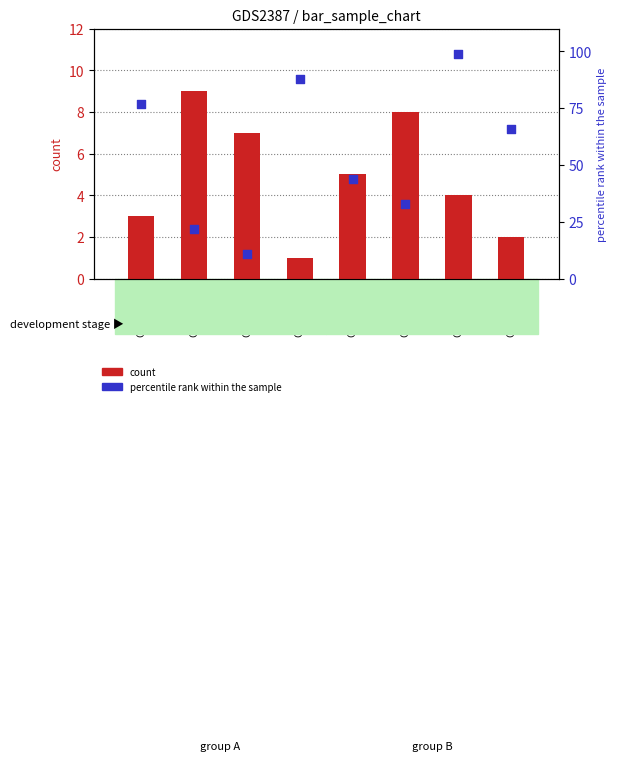

Is the value of percentile rank within the sample at GSM89973 greater than the value of count at GSM89970?

Yes